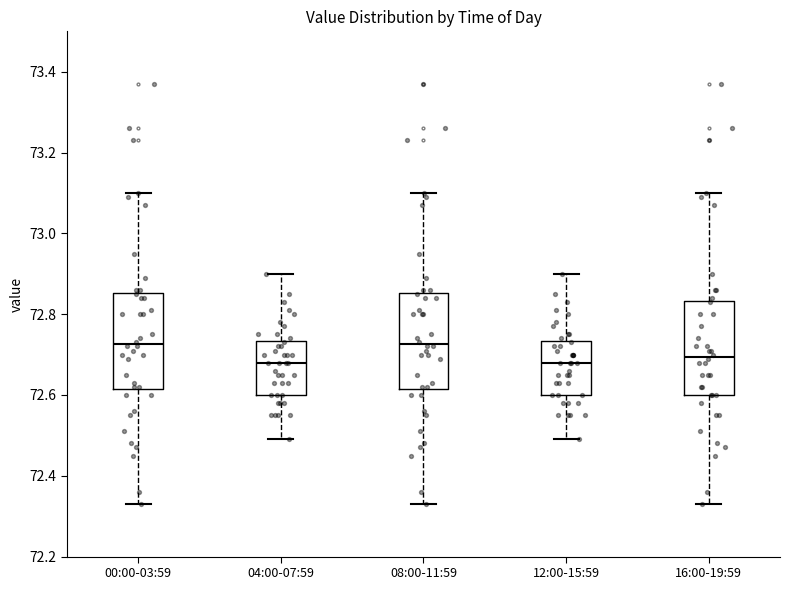

Where is the lower edge of the box for 16:00-19:59 on the y-axis? The values are not printed on the chart, so give them approximately, as read against the axis.

72.60